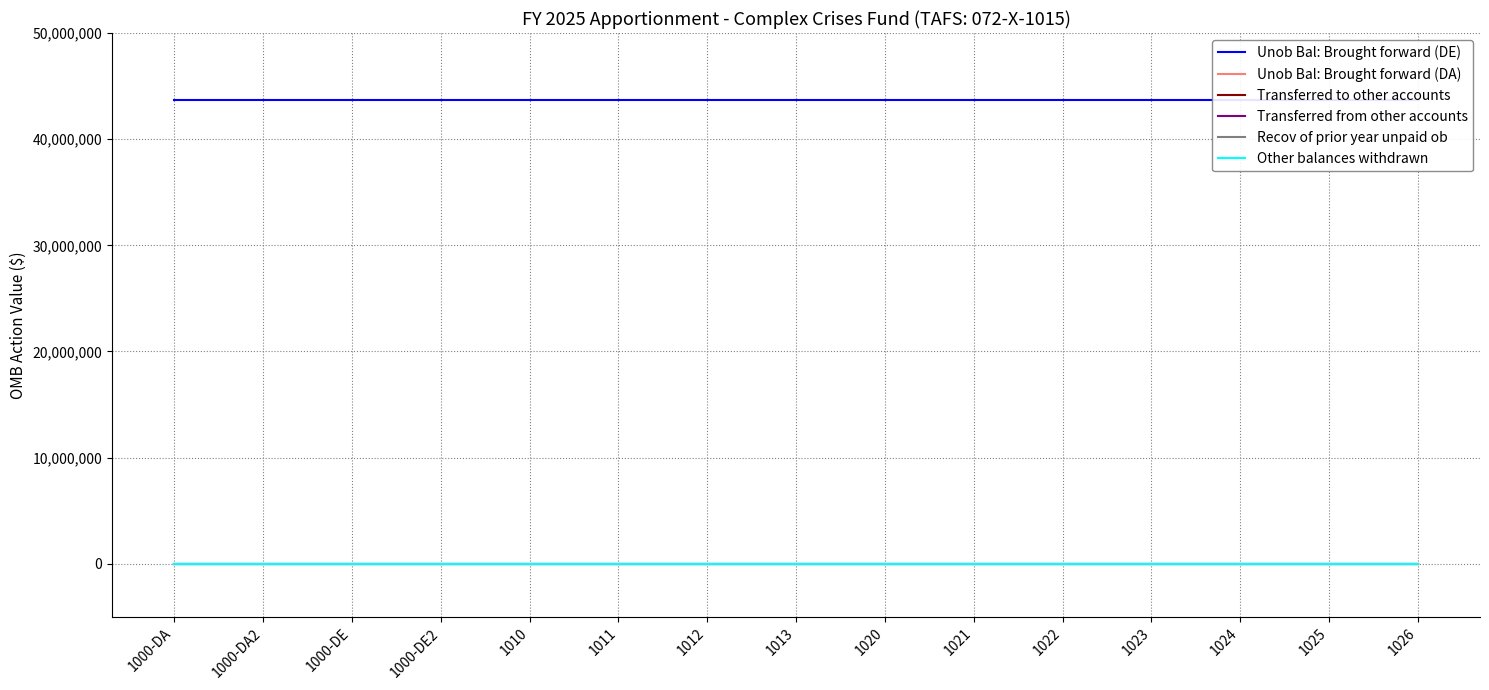

How many distinct data groups are displayed?

6